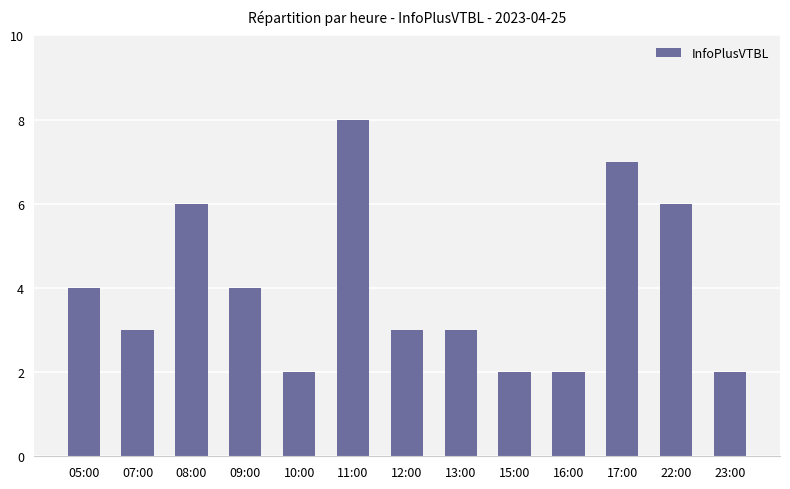

Which has a higher value, 12:00 or 11:00?

11:00